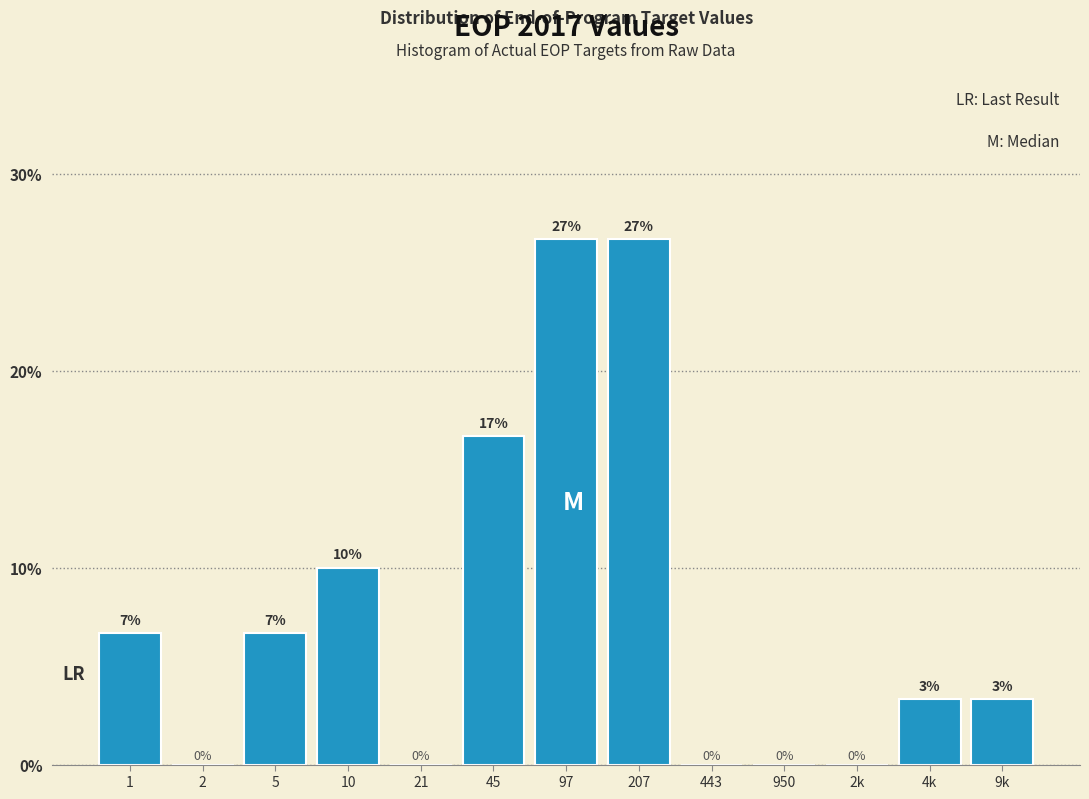

Are the bars horizontal?

No